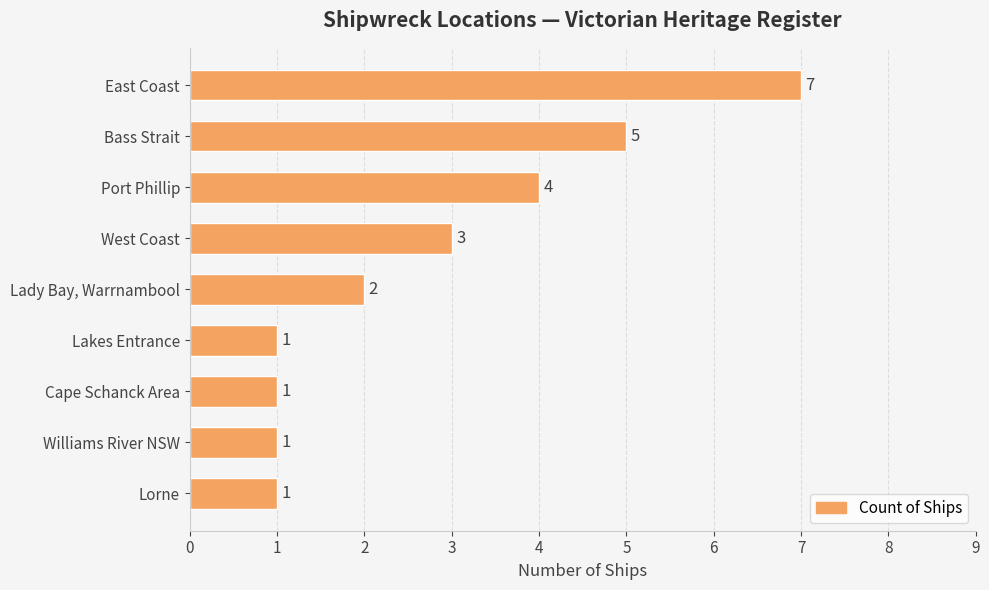

Reading bottom to top, extract all data points from this chart.

Lorne=1	Williams River NSW=1	Cape Schanck Area=1	Lakes Entrance=1	Lady Bay, Warrnambool=2	West Coast=3	Port Phillip=4	Bass Strait=5	East Coast=7